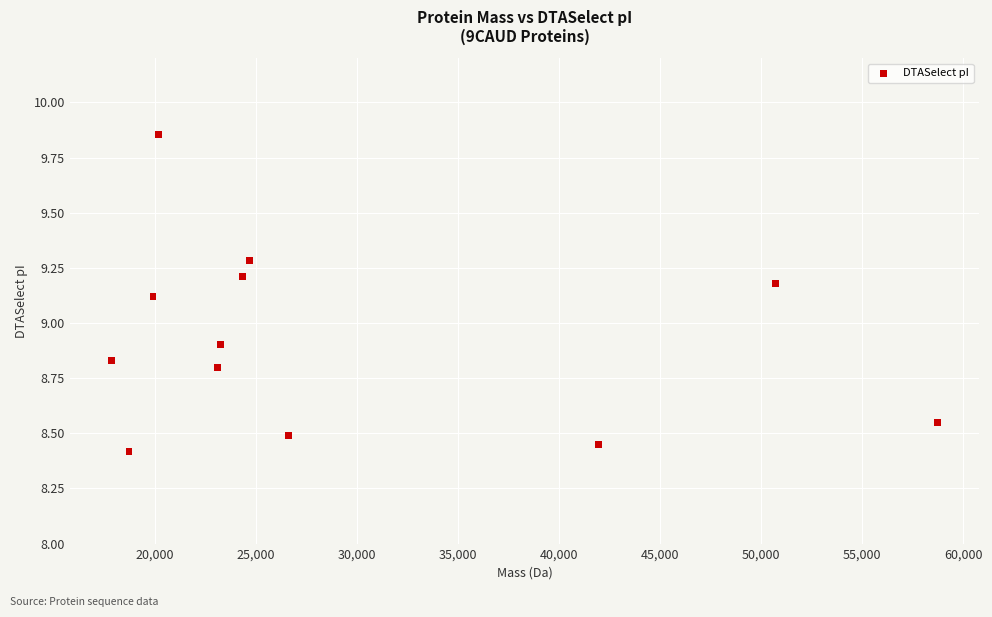

What Y value in the scatter plot is closest to 9?

8.9